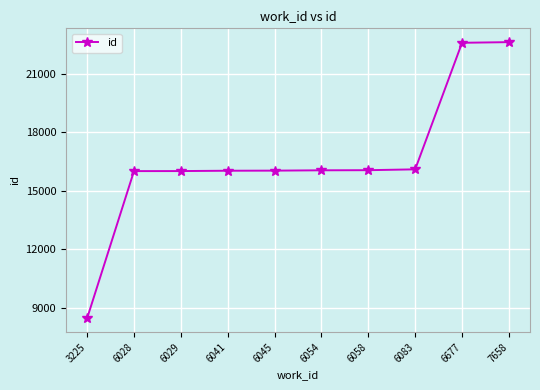

True or false: the data shows 6529 at 6054.

False